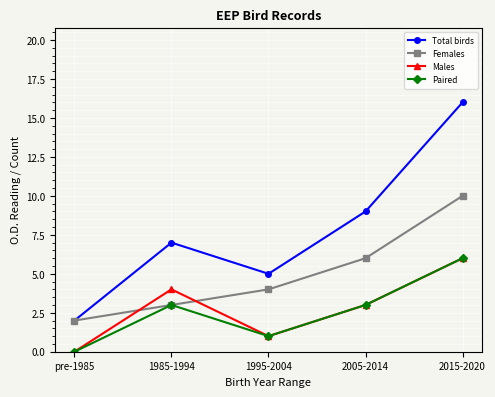

What is the label of the 3rd point from the left?

1995-2004